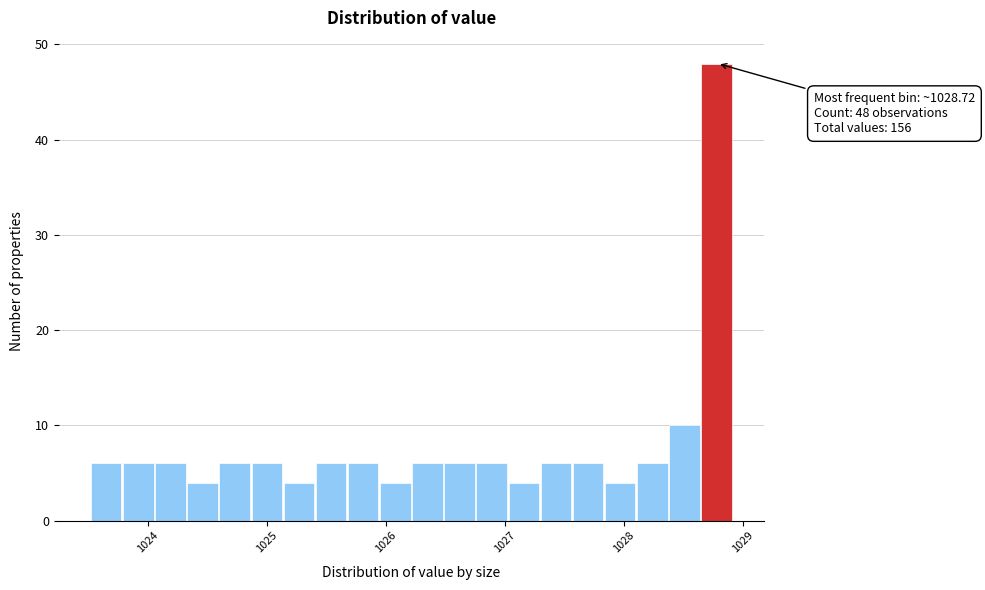

Around what value on the x-axis is the tallest bar? Give the approximate position of its centre, as read against the axis.

1028.8